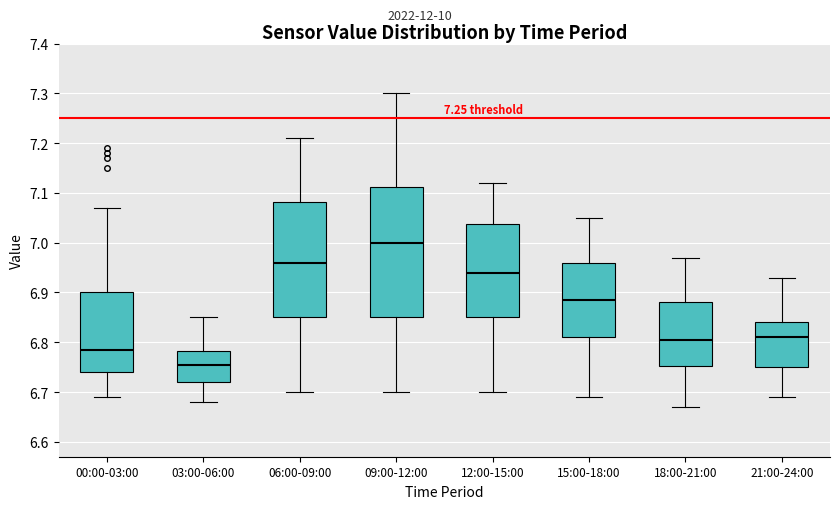

Reading left to right, transcribe this box plot: for each box, give where its median line is, the range the box spans, and where its two whiskers end, as read against the y-axis. The values are not printed on the chart, so give them approximately, as read against the axis.

00:00-03:00: median 6.79, box 6.74 to 6.90, whiskers 6.69 to 7.07
03:00-06:00: median 6.76, box 6.72 to 6.78, whiskers 6.68 to 6.85
06:00-09:00: median 6.96, box 6.85 to 7.08, whiskers 6.70 to 7.21
09:00-12:00: median 7.00, box 6.85 to 7.11, whiskers 6.70 to 7.30
12:00-15:00: median 6.94, box 6.85 to 7.04, whiskers 6.70 to 7.12
15:00-18:00: median 6.89, box 6.81 to 6.96, whiskers 6.69 to 7.05
18:00-21:00: median 6.81, box 6.75 to 6.88, whiskers 6.67 to 6.97
21:00-24:00: median 6.81, box 6.75 to 6.84, whiskers 6.69 to 6.93